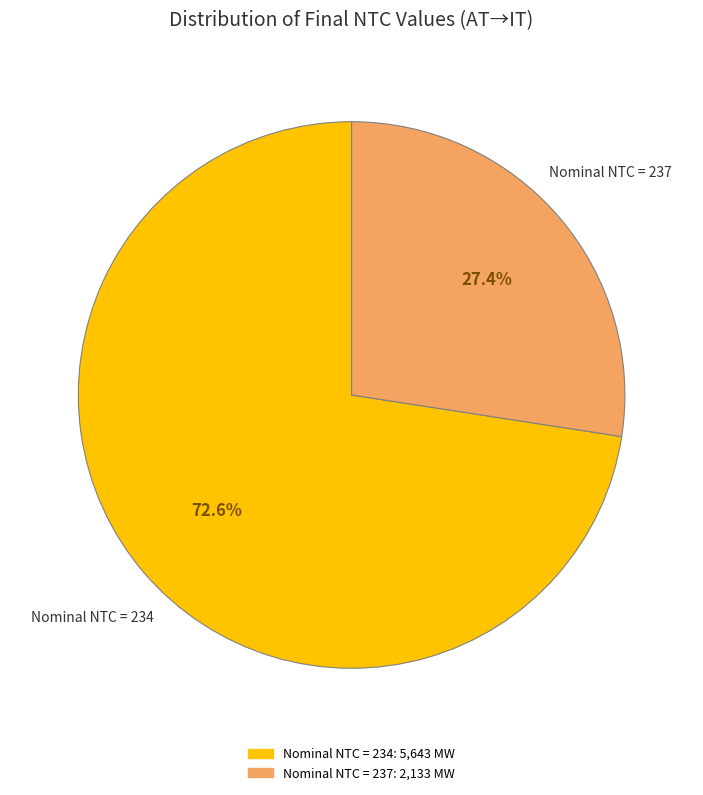

Is there any slice that represents more than half of the pie?

Yes